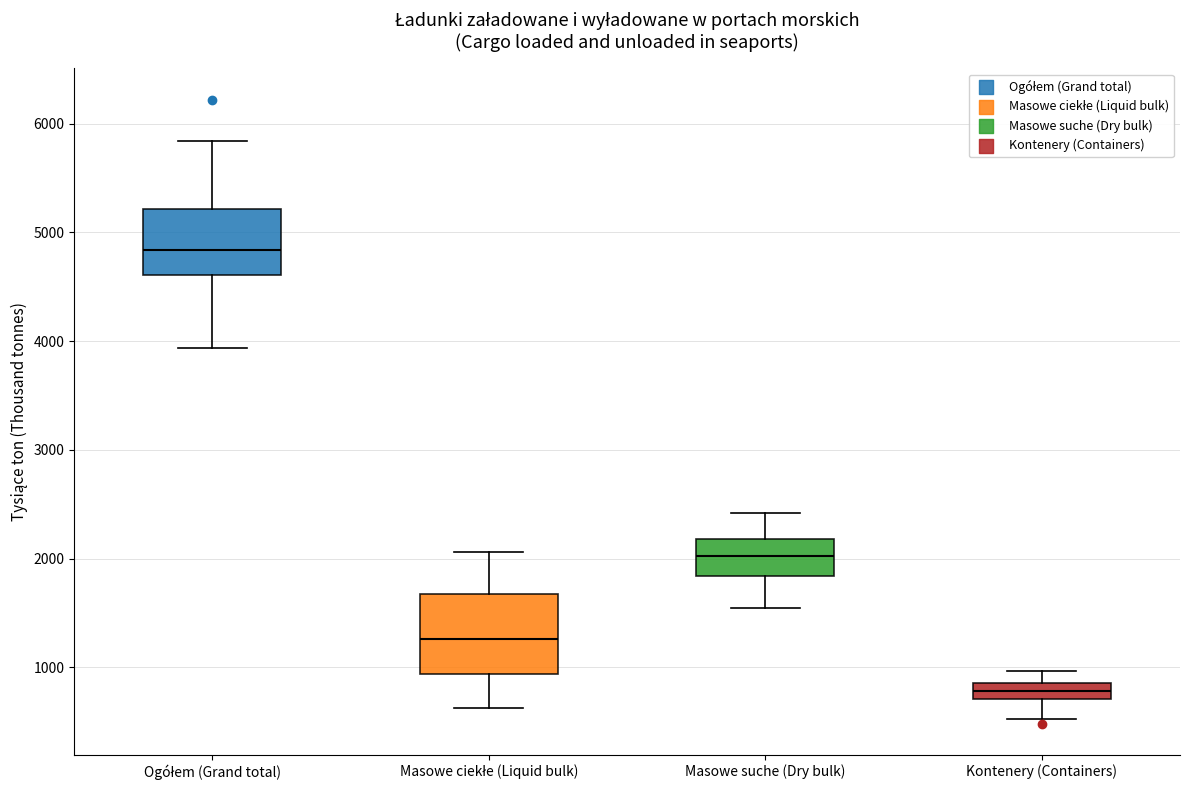

Which box's median line is the lowest?

Kontenery (Containers)